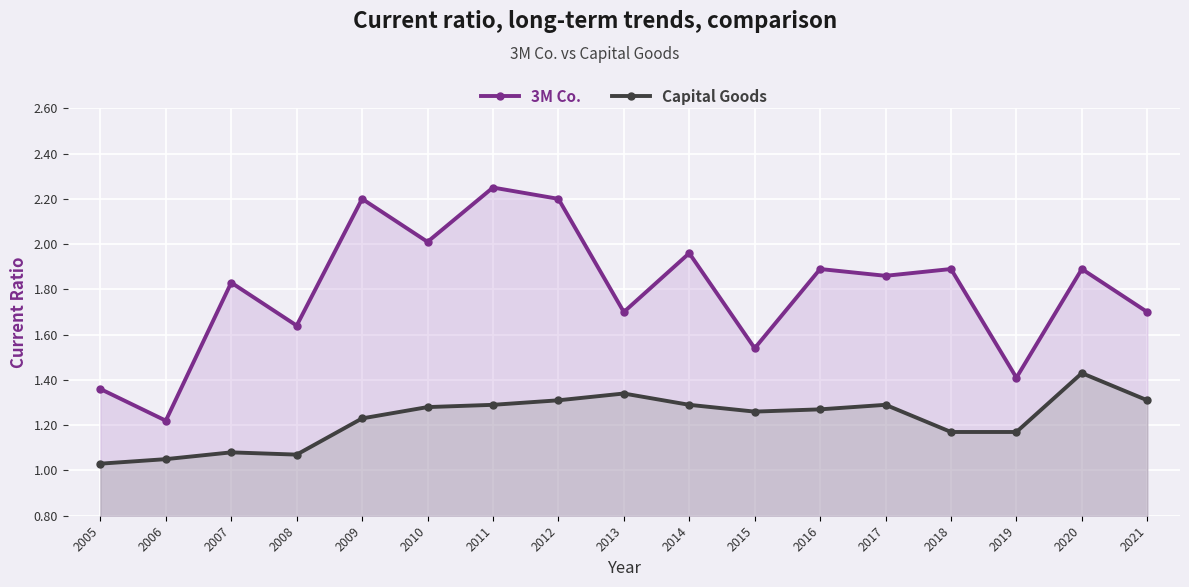

What is the value of the 3M Co. point at the 14th from the left?

1.9